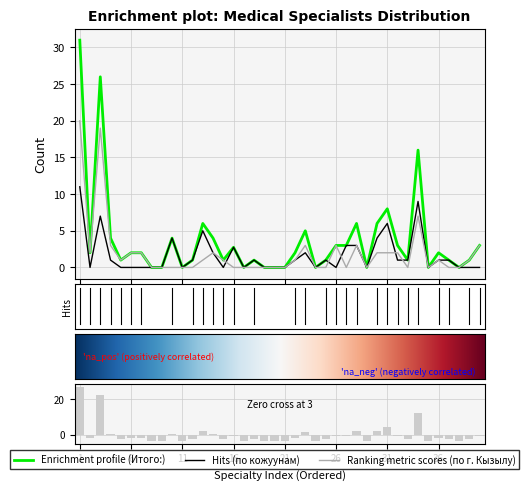

Which series has the largest total across all categories?

Итого: